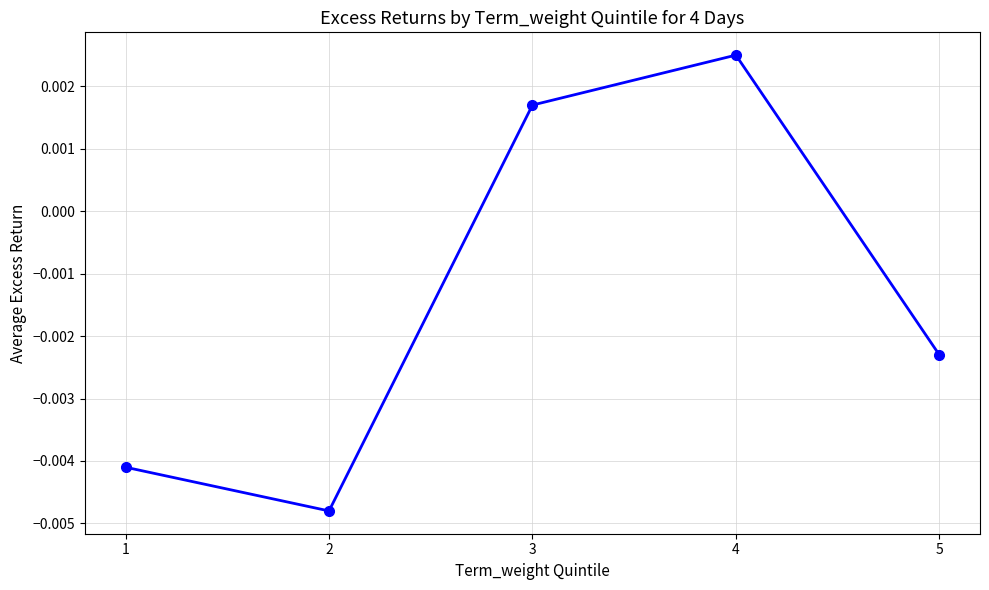

Rank the categories by value from highest to lowest.

4, 3, 5, 1, 2